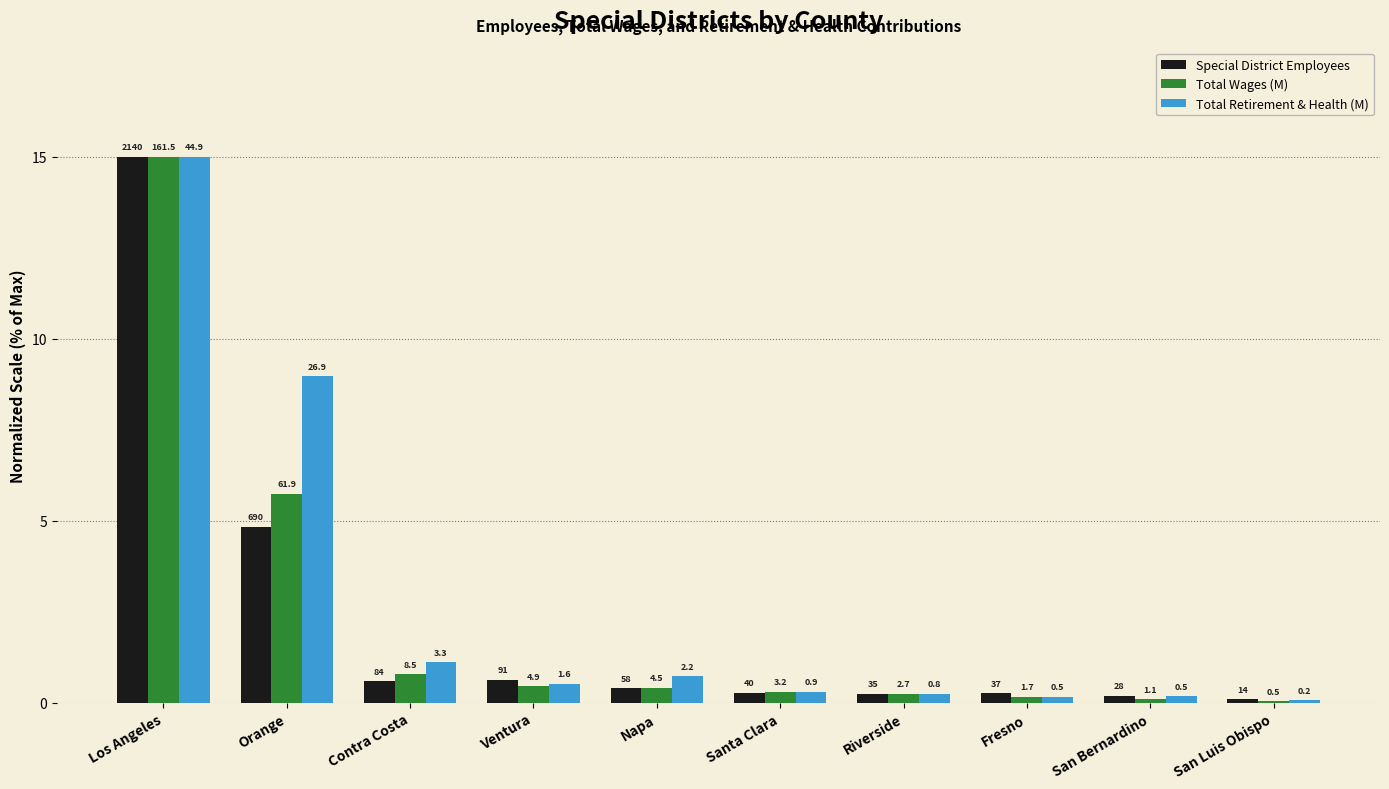

What is the label of the 7th bar from the left?

Riverside